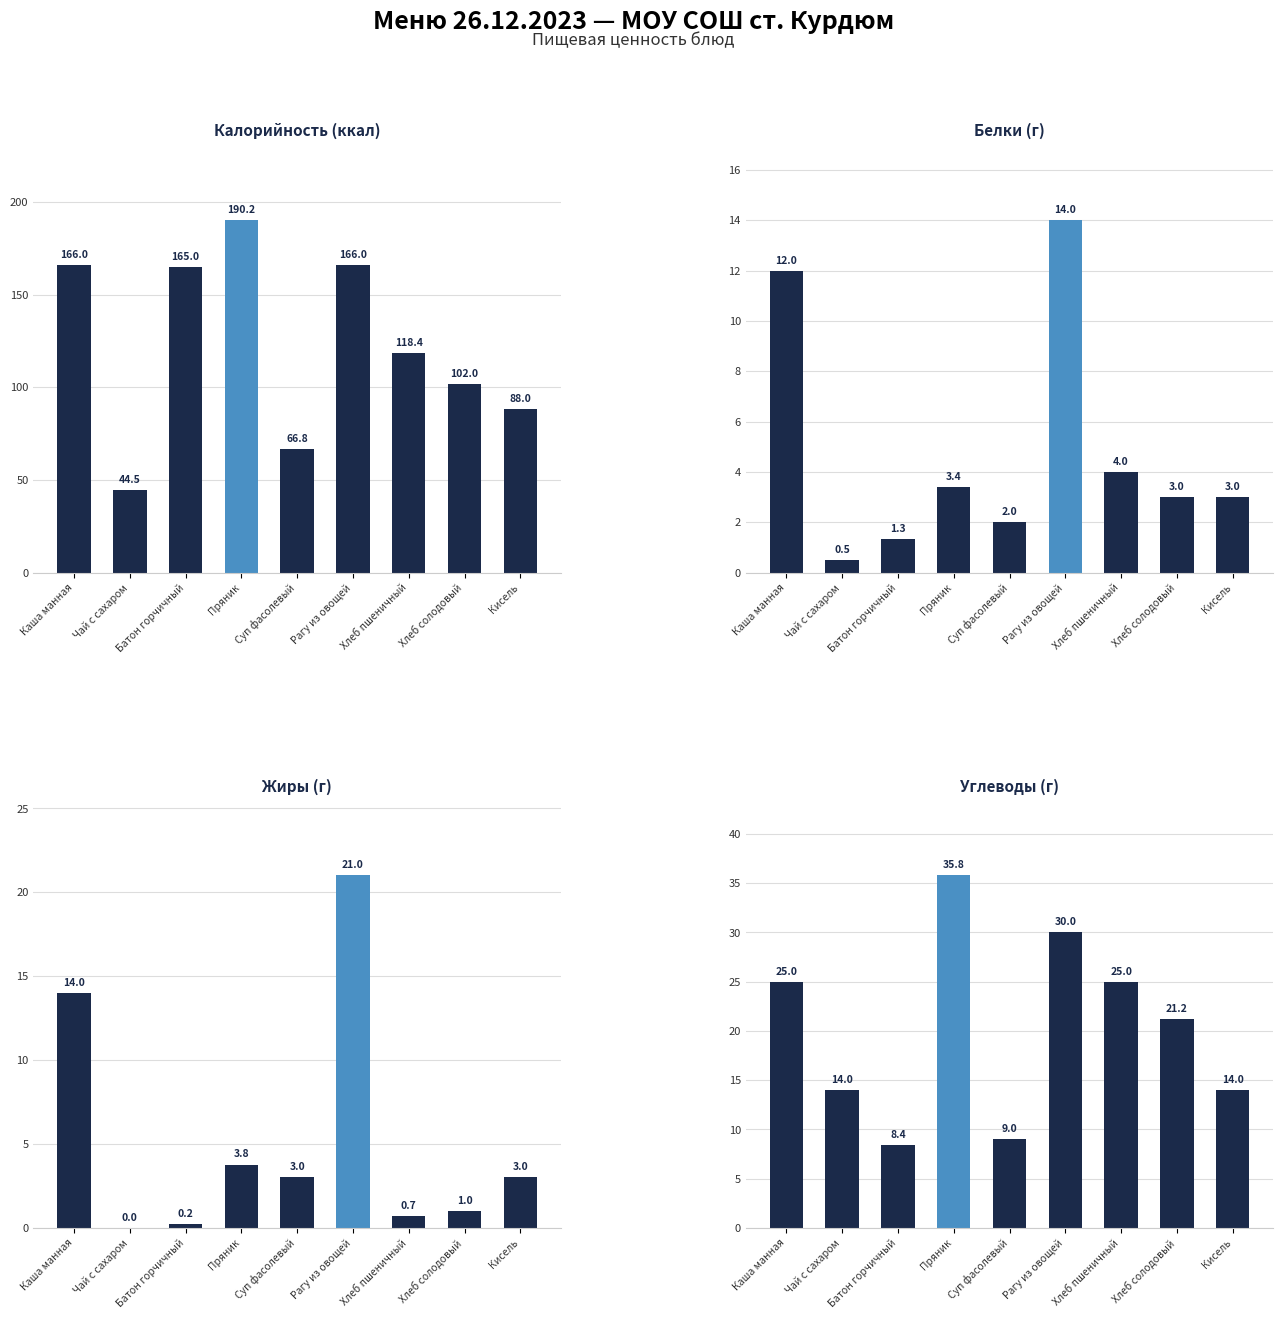

At which category is the sum across all series the highest?

Пряник